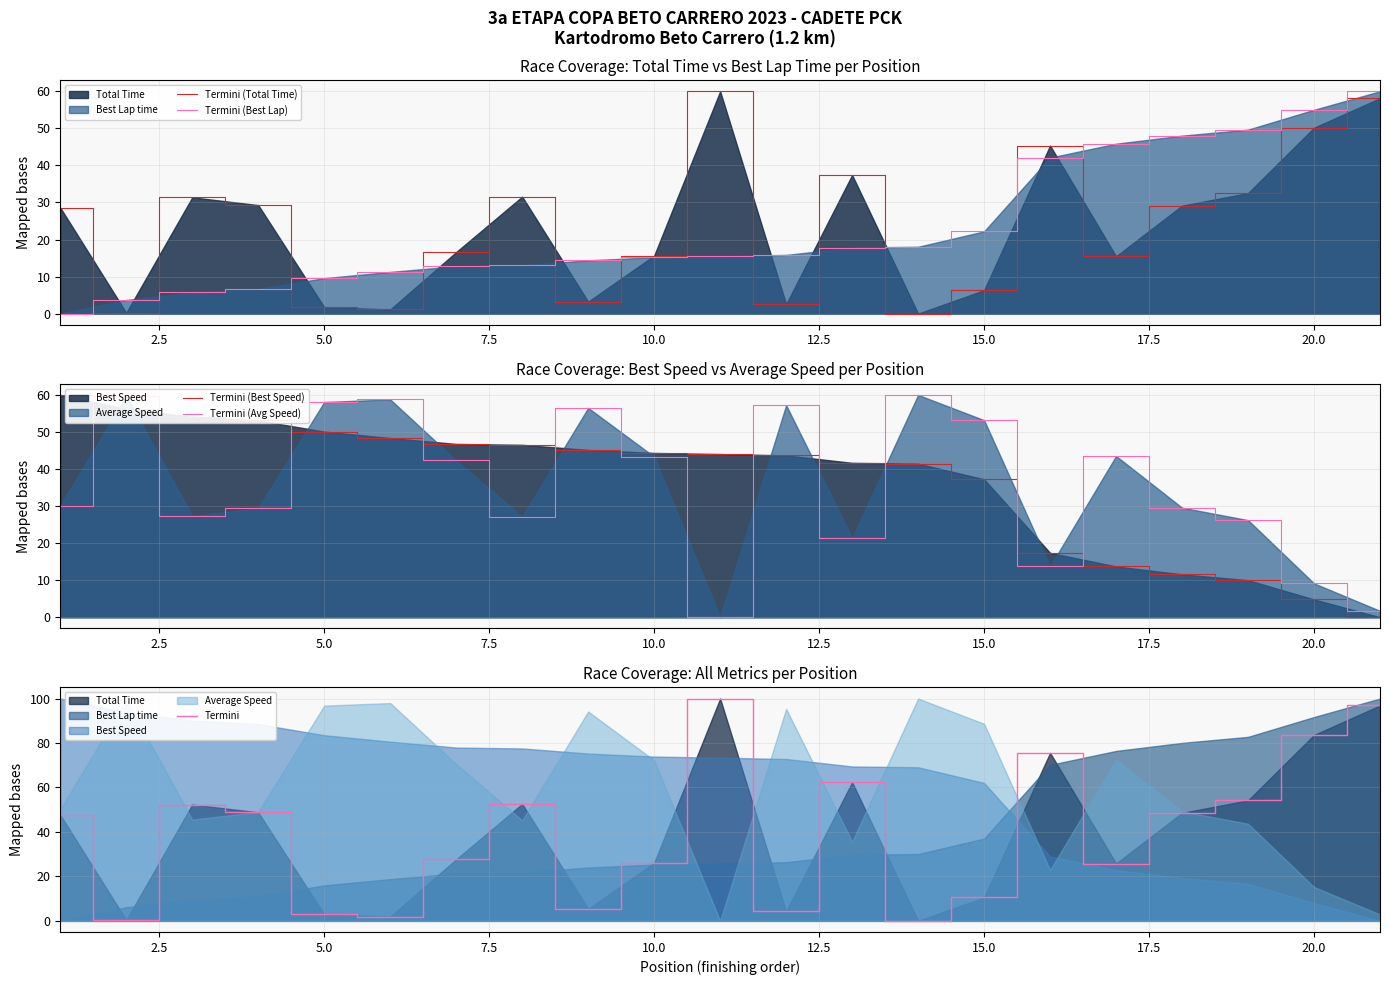

What is the average value of the Termini (Total Time) series?

23.6